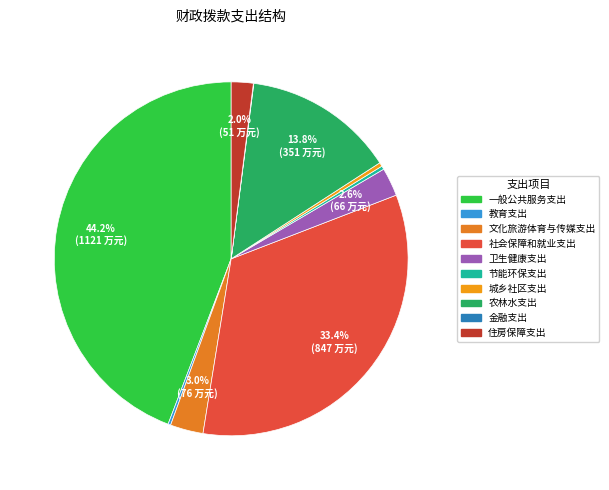

True or false: 农林水支出 accounts for 14% of the total.

True